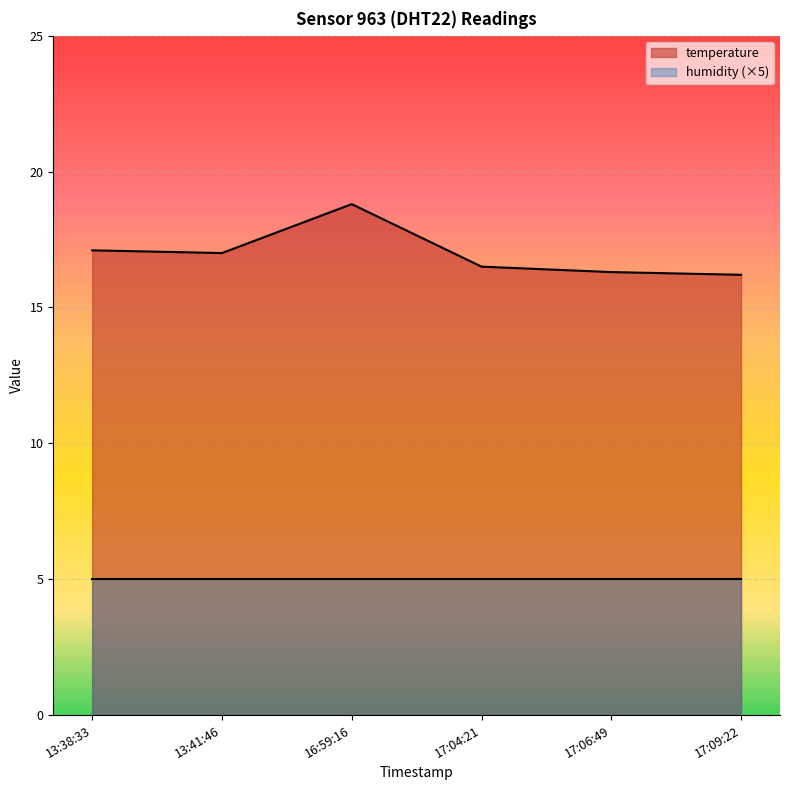

List the series in order of their overall mean, lowest first.

humidity (×5), temperature